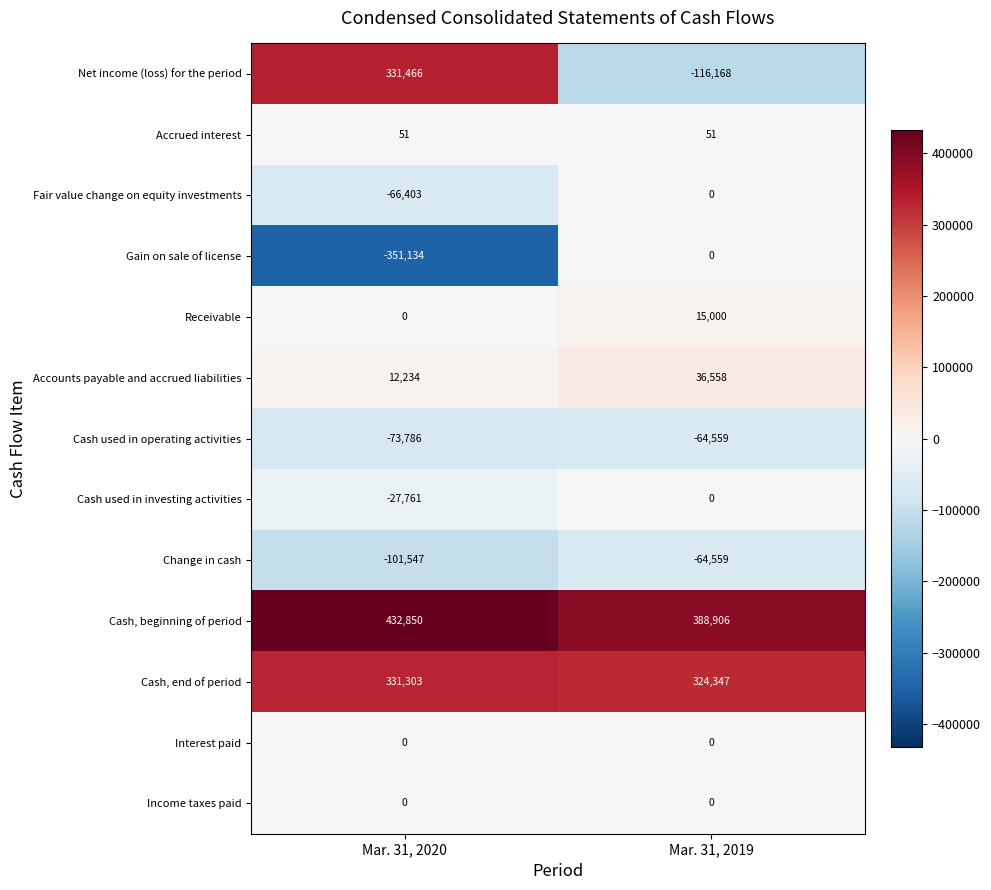

Rank the categories by Cash used in operating activities value from highest to lowest.

Mar. 31, 2019, Mar. 31, 2020